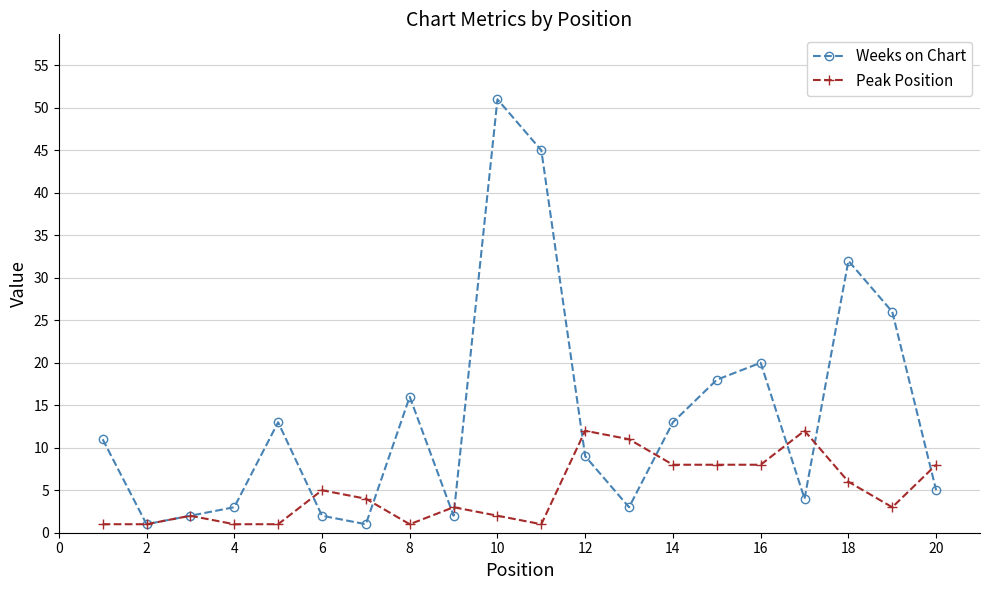

Does the chart display data point markers on the line(s)?

Yes